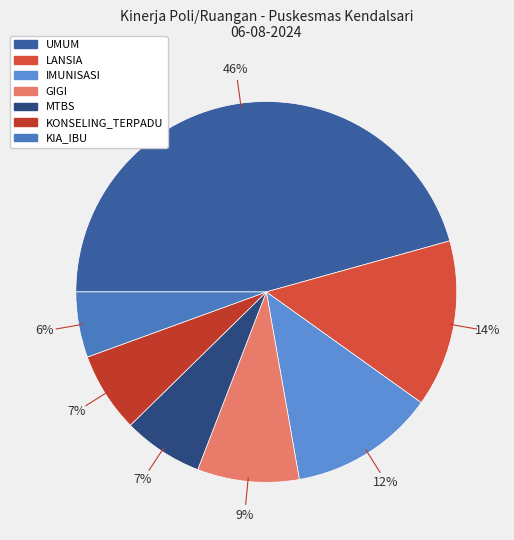

How many slices are in this pie chart?

7